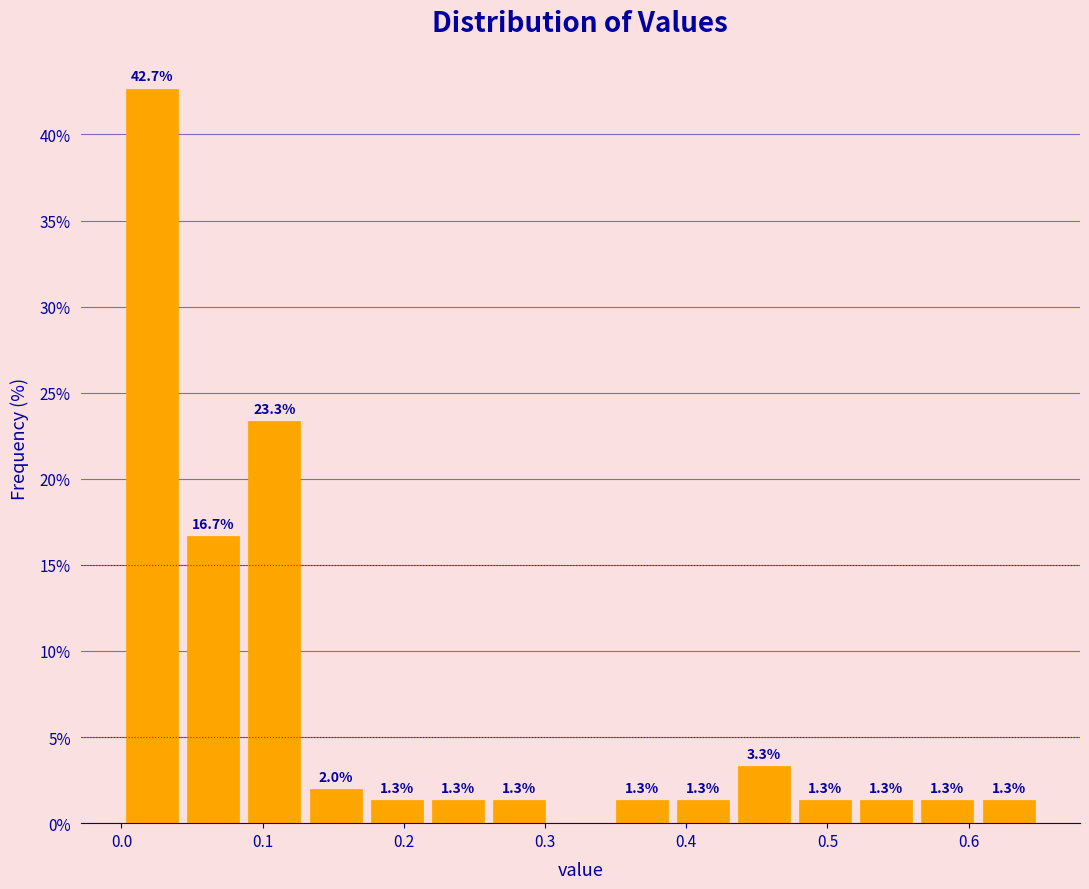

Which range on the x-axis has the tallest bar?

0.00 to 0.04